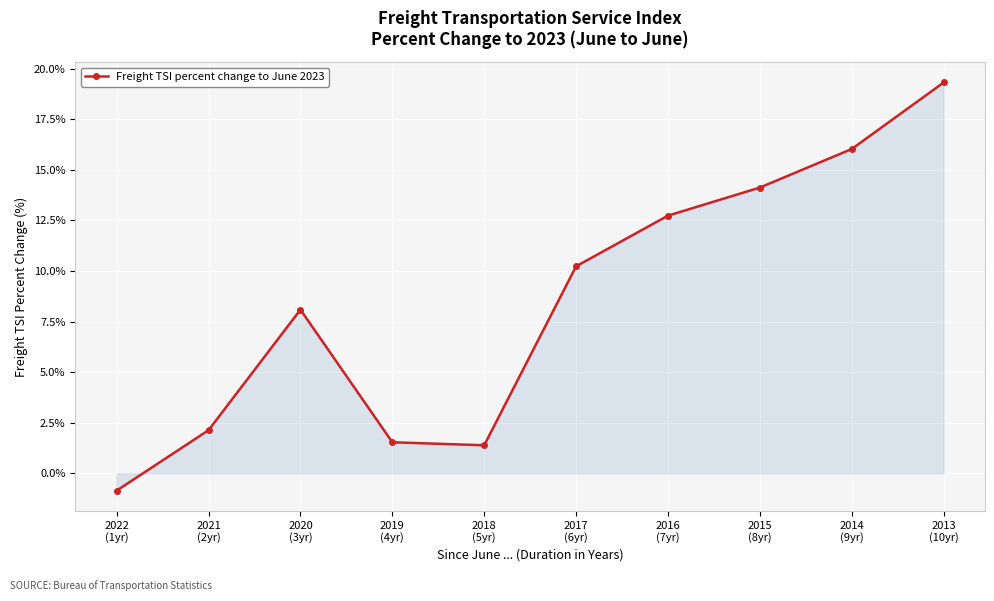

What is the difference between the second highest and minimum values?

16.9